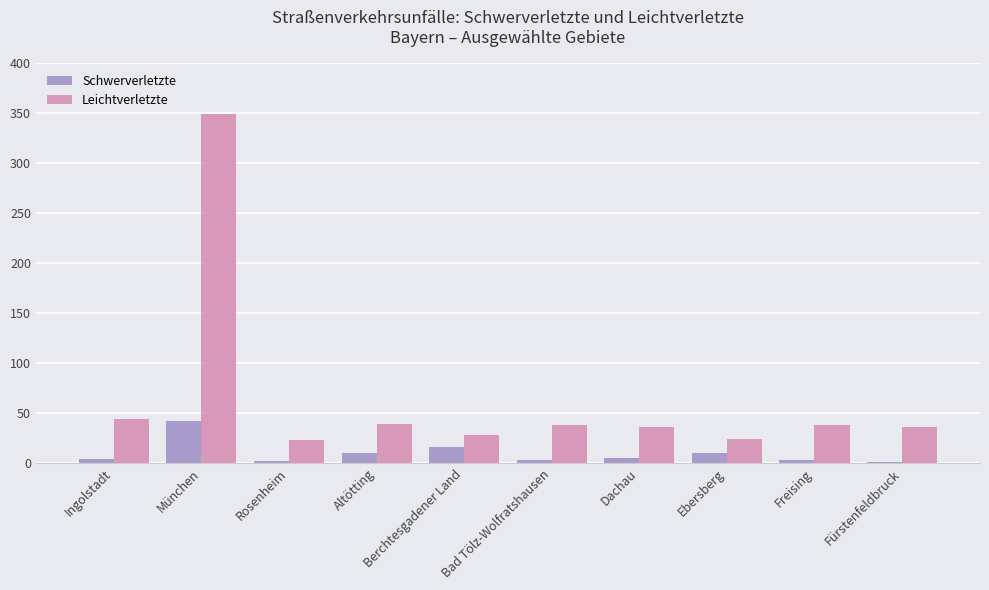

What is the maximum value for Leichtverletzte?

349